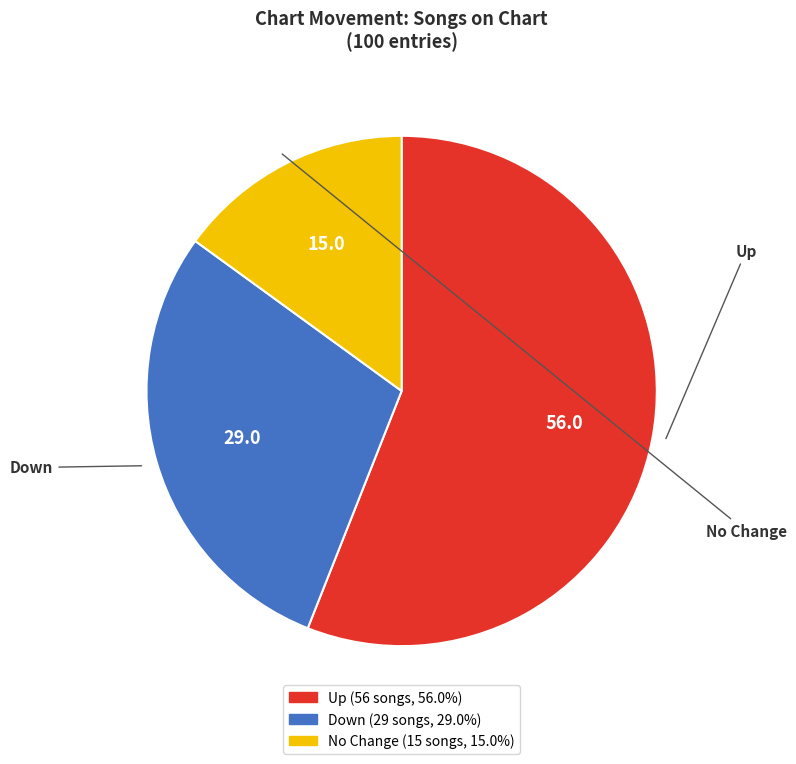

Is there a majority slice in this chart?

Yes